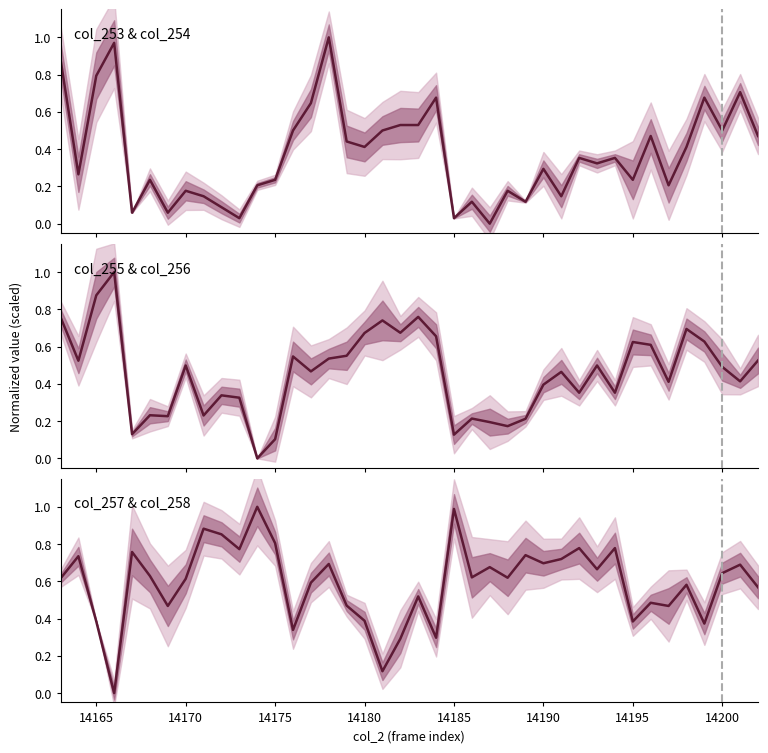

Reading left to right, list all the values displayed in this chart.

0.6	0.7	0.4	0.0	0.8	0.6	0.5	0.6	0.9	0.9	0.8	1.0	0.8	0.3	0.6	0.7	0.5	0.4	0.1	0.3	0.5	0.3	1.0	0.6	0.7	0.6	0.7	0.7	0.7	0.8	0.7	0.8	0.4	0.5	0.5	0.6	0.4	0.6	0.7	0.6